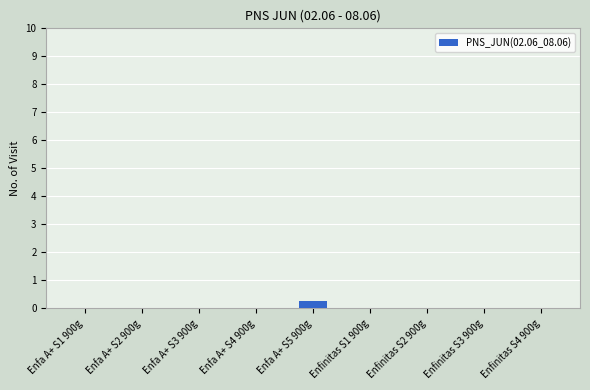

Count the number of data series in this chart.

1